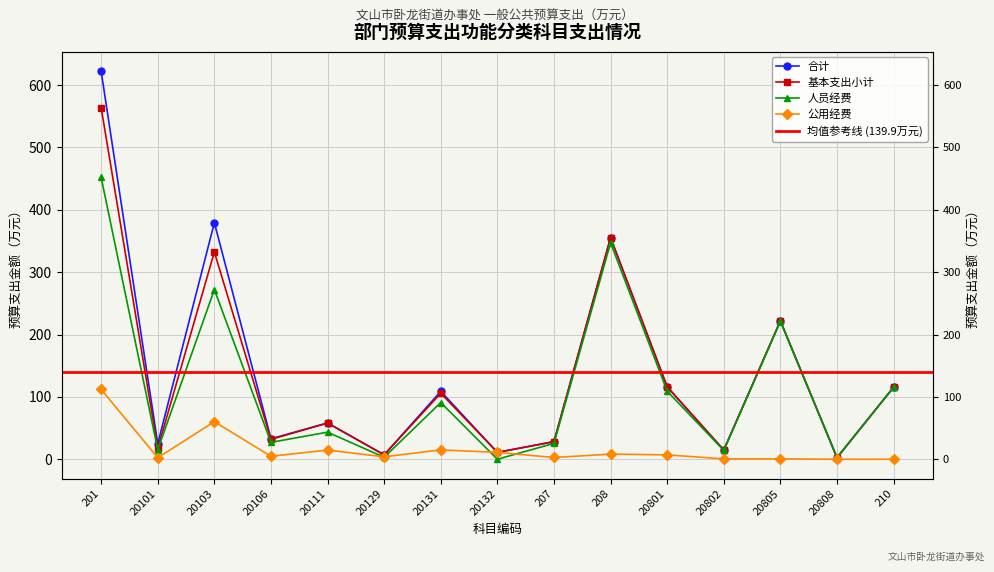

List the series in order of their peak value, lowest first.

公用经费, 人员经费, 基本支出小计, 合计